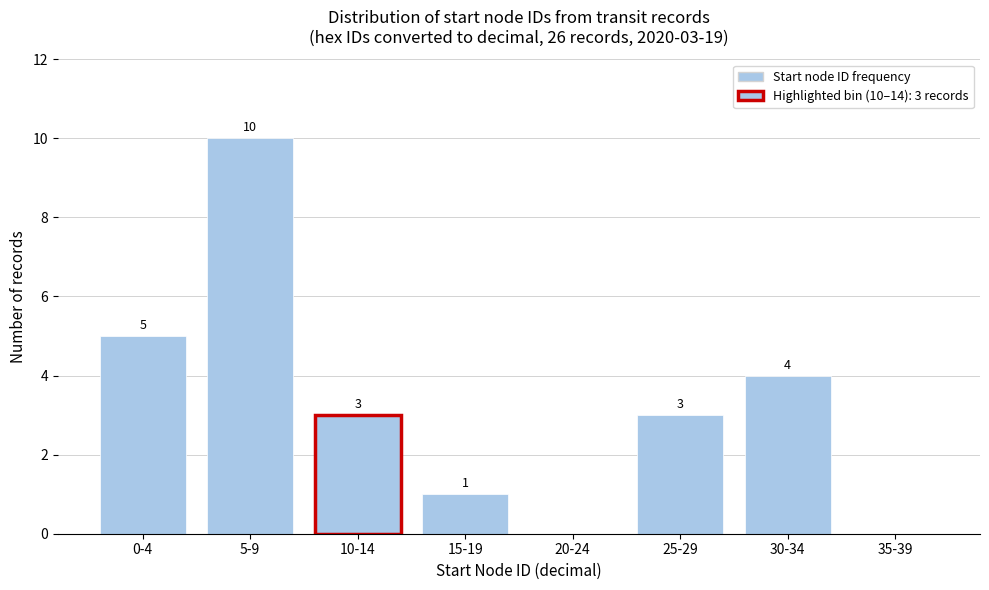

Reading left to right, transcribe all the data shown in this chart.

0-4=5	5-9=10	10-14=3	15-19=1	20-24=0	25-29=3	30-34=4	35-39=0